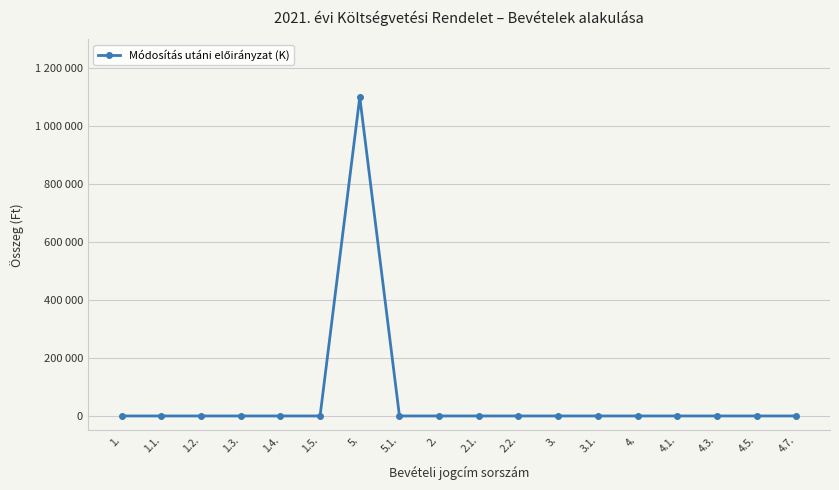

True or false: the data has more than 2 interior local peaks.

False